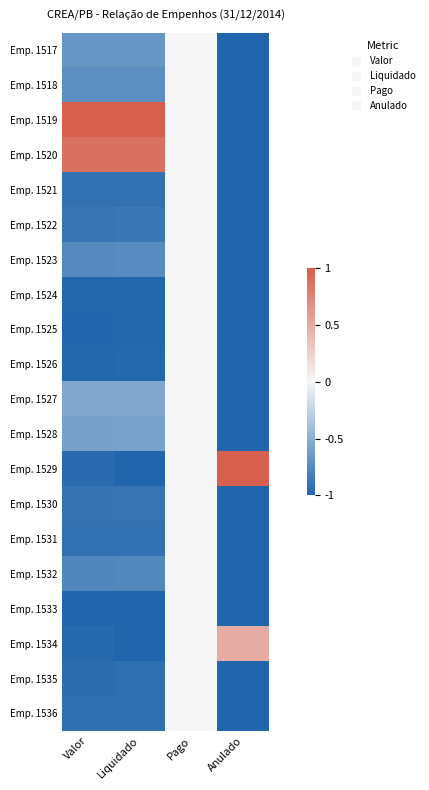

What is the spread (max minus min) of values at Valor?

2.0